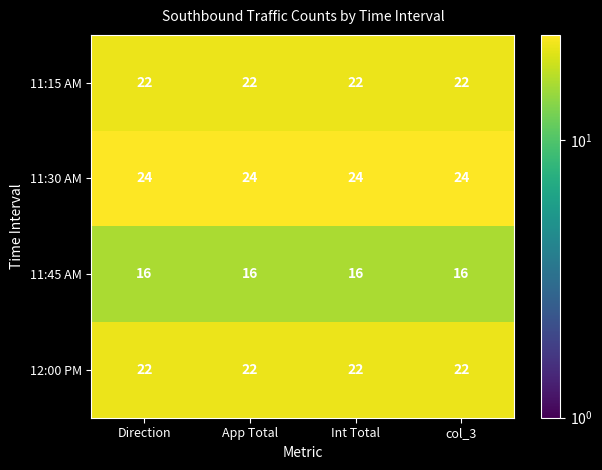

Is the value of 12:00 PM at Direction greater than the value of 11:30 AM at App Total?

No